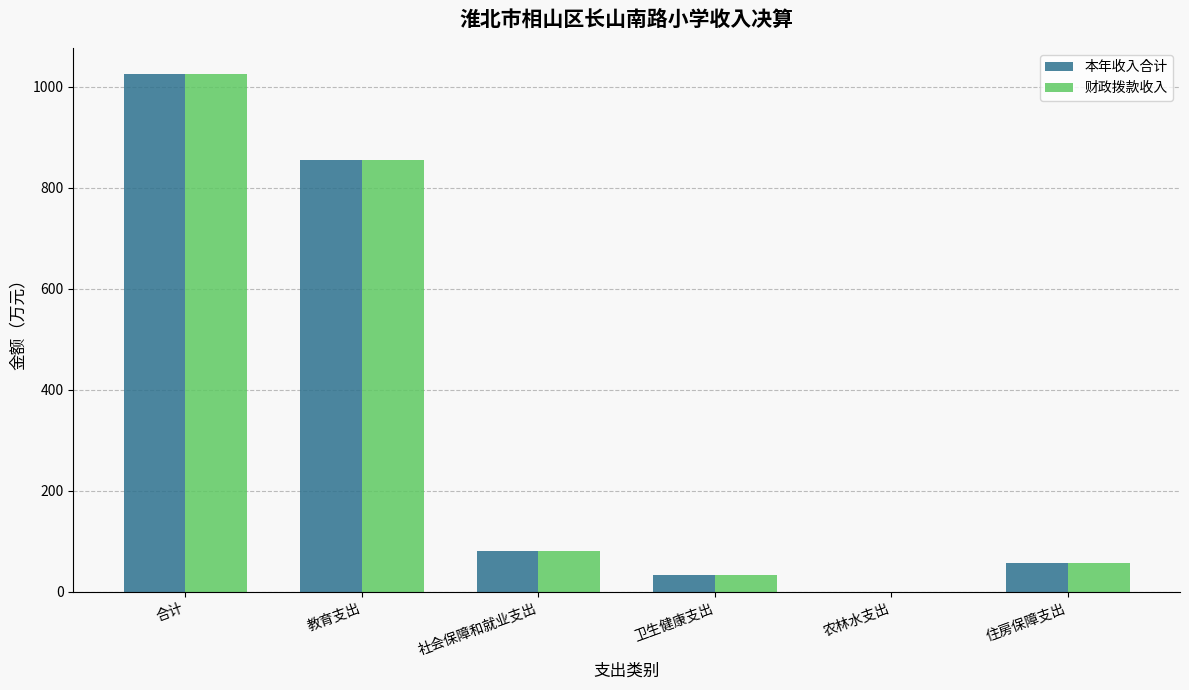

At which label does 财政拨款收入 first exceed 80?

合计